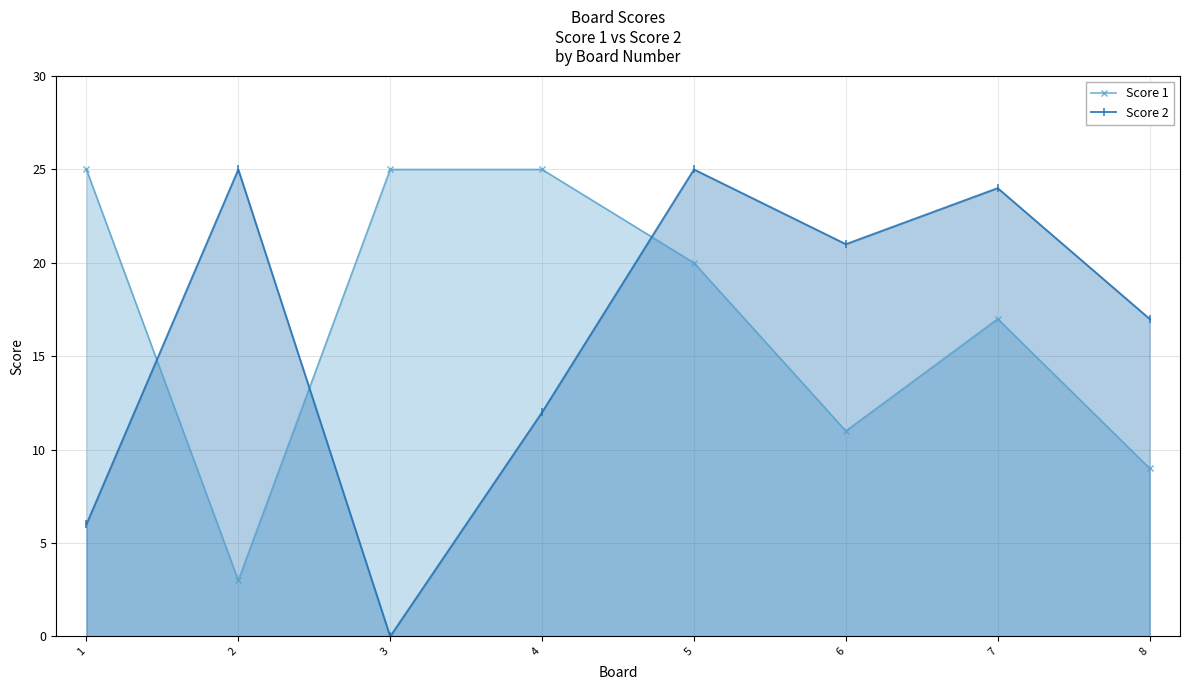

Which has a higher value, 1 or 6?

1